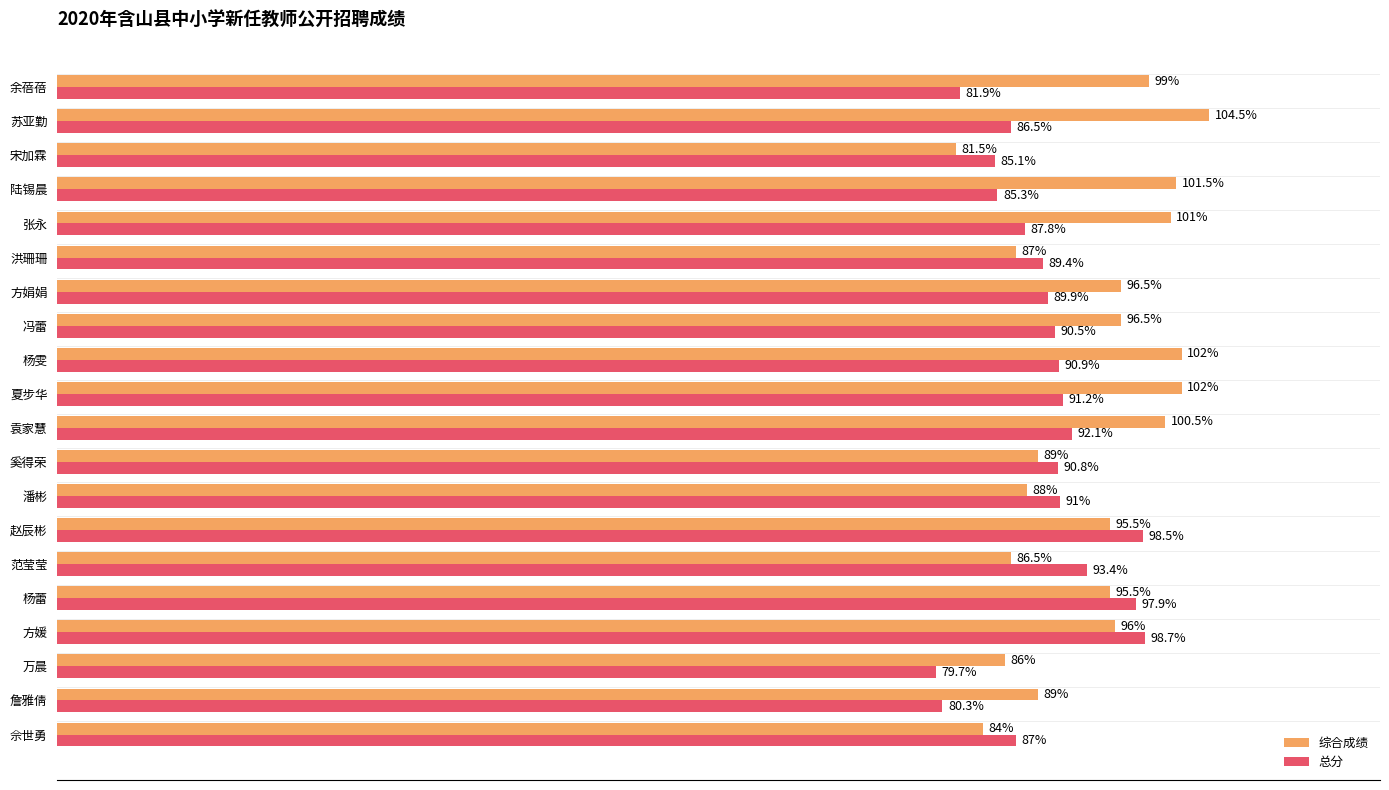

List the series in order of their peak value, lowest first.

总分, 综合成绩